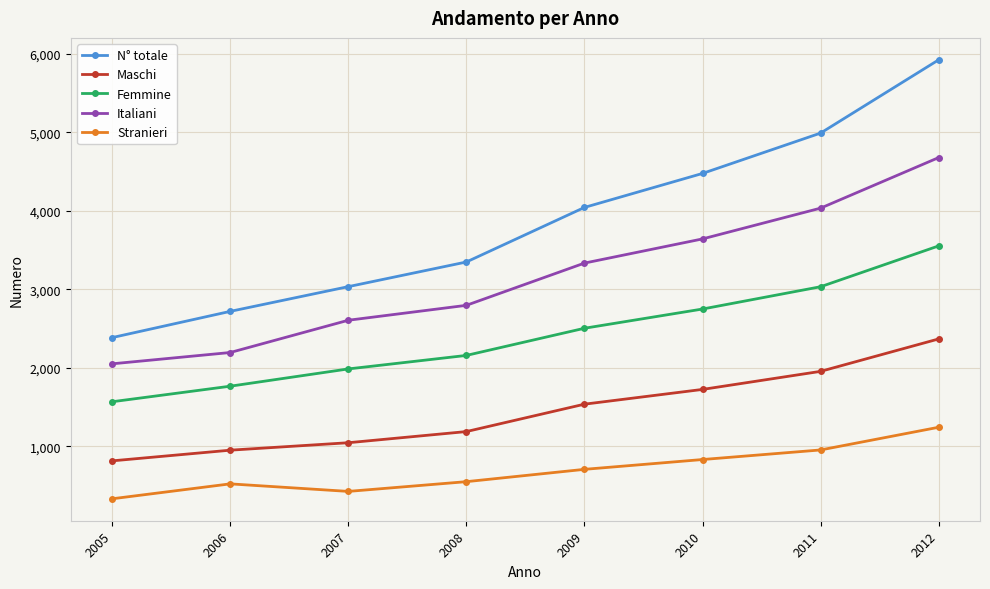

What is the spread (max minus min) of values at 2012?

4680